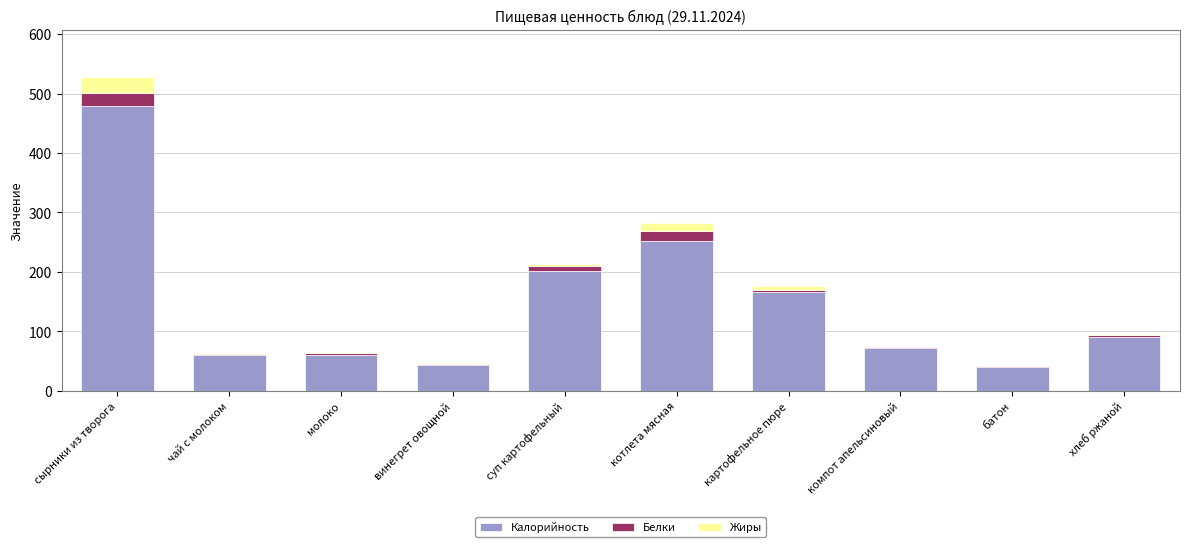

At which category is the sum across all series the highest?

сырники из творога